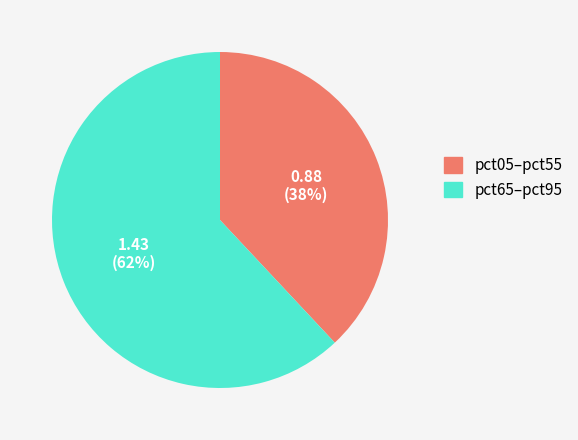

Does pct65–pct95 account for over 50% of the chart?

Yes